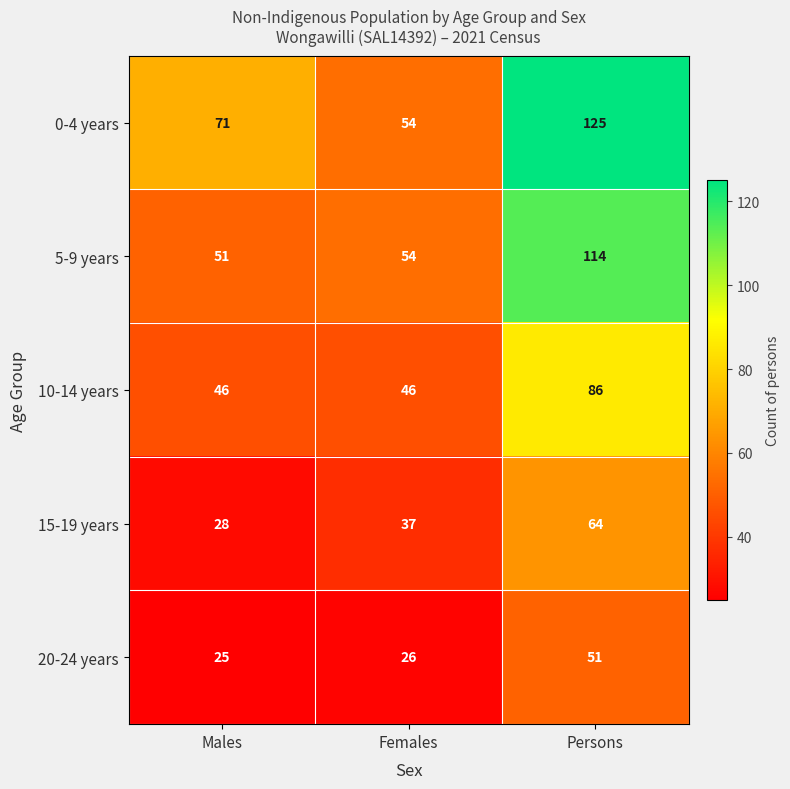

The value of 5-9 years at Females is 18. True or false?

False